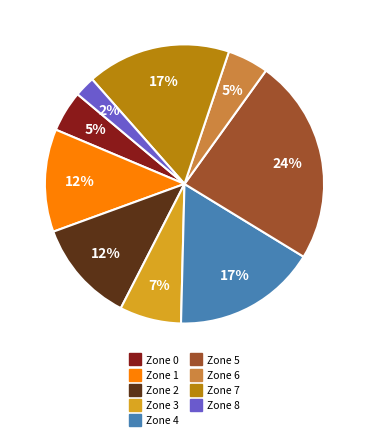

Which slice is the smallest?

Zone 8